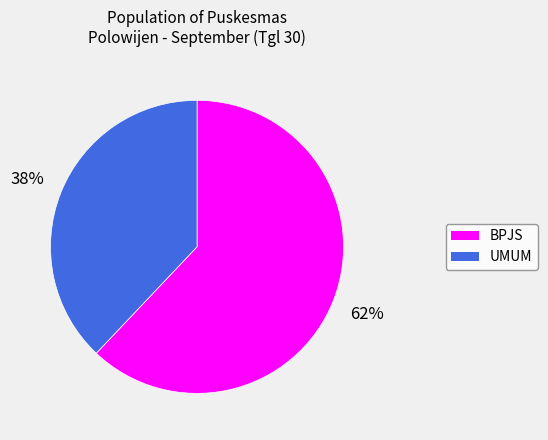

How many slices are in this pie chart?

2